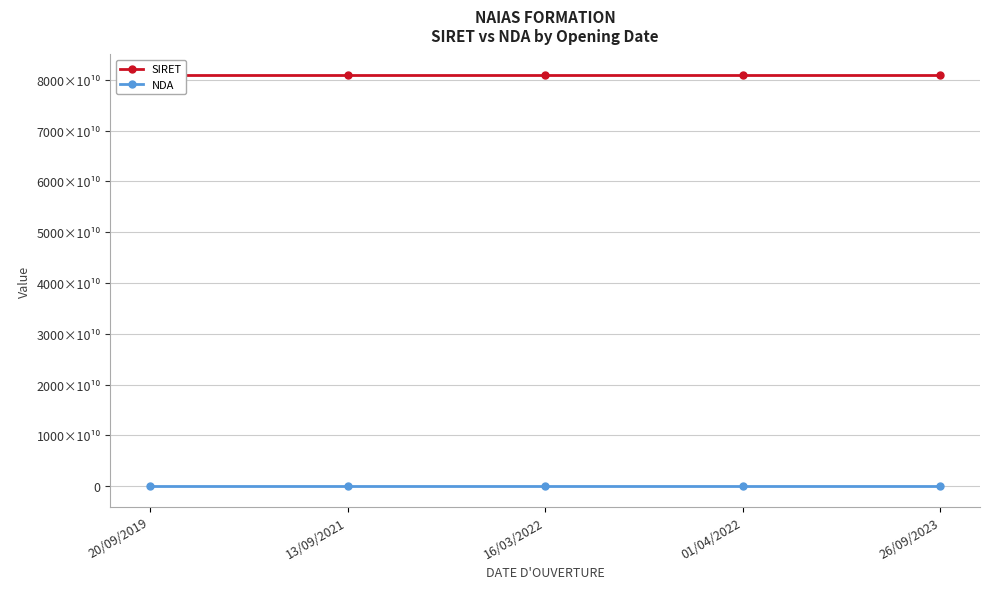

Rank the categories by NDA value from lowest to highest.

20/09/2019, 13/09/2021, 16/03/2022, 01/04/2022, 26/09/2023